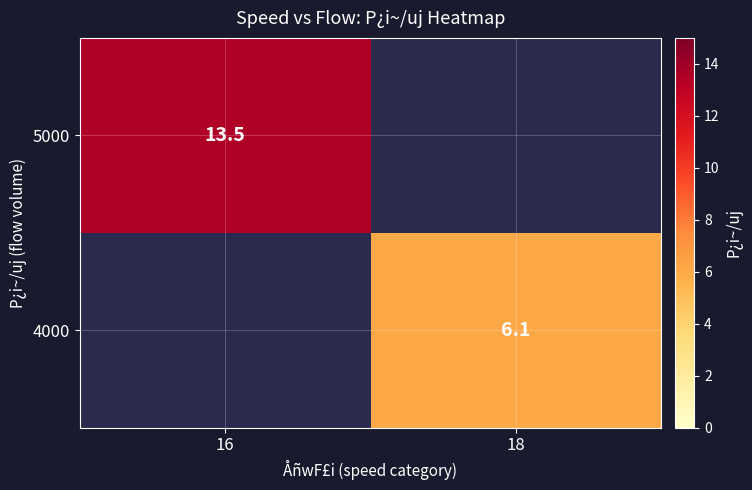

True or false: 5000 has a value of 13.5 at 16.

True